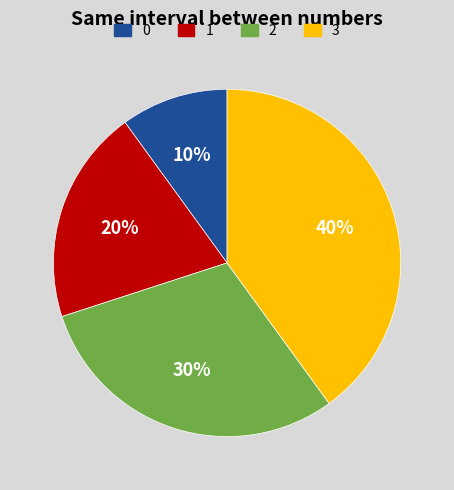

To the nearest percent, what is the difference between the largest and smallest slice percentages?

30%